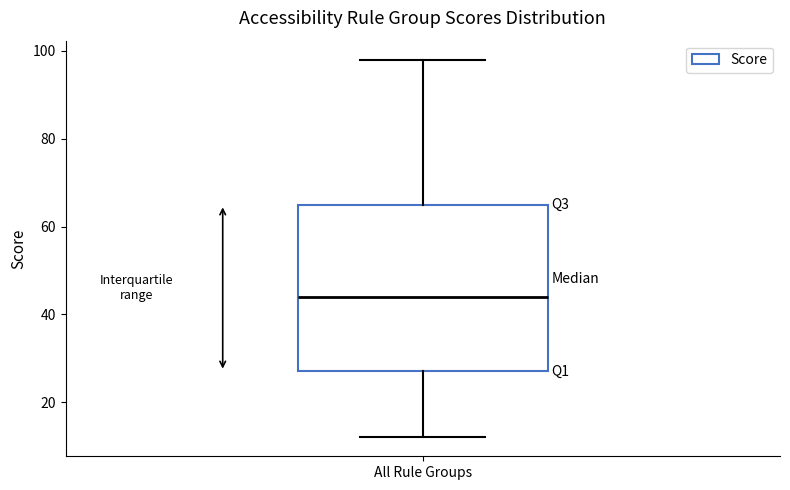

Where does the upper whisker of the box for All Rule Groups end on the y-axis? The values are not printed on the chart, so give them approximately, as read against the axis.

98